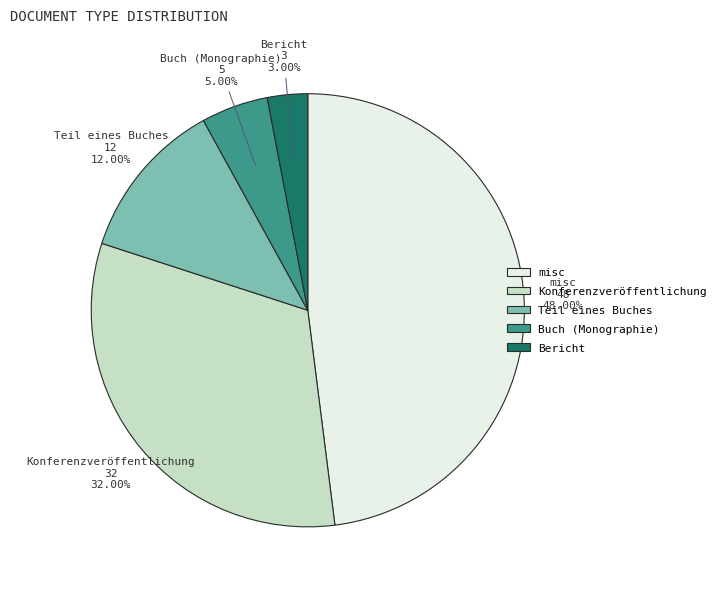

What is the ratio of the value at Konferenzveröffentlichung to the value at Bericht?

10.7